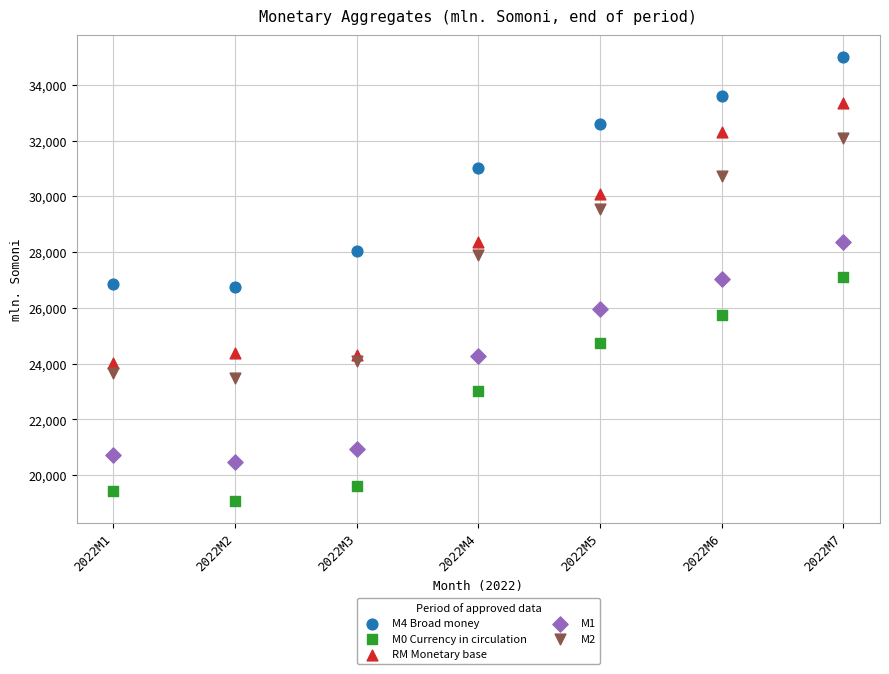

What are all the series names shown in the legend?

M4 Broad money, M0 Currency in circulation, RM Monetary base, M1, M2